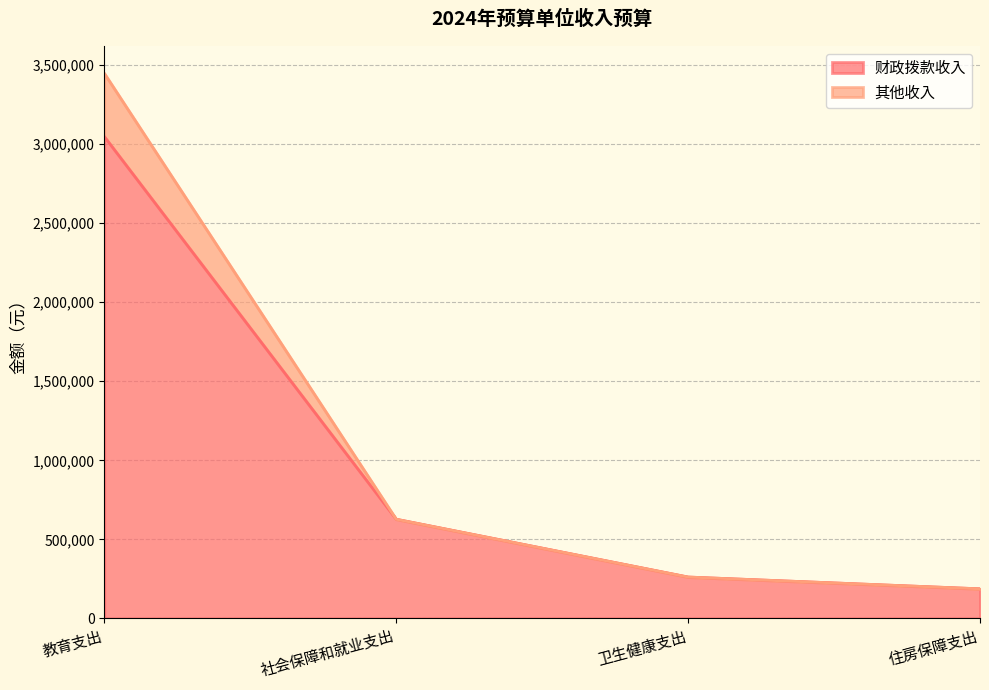

The value of 财政拨款收入 at 住房保障支出 is 275414.8. True or false?

False